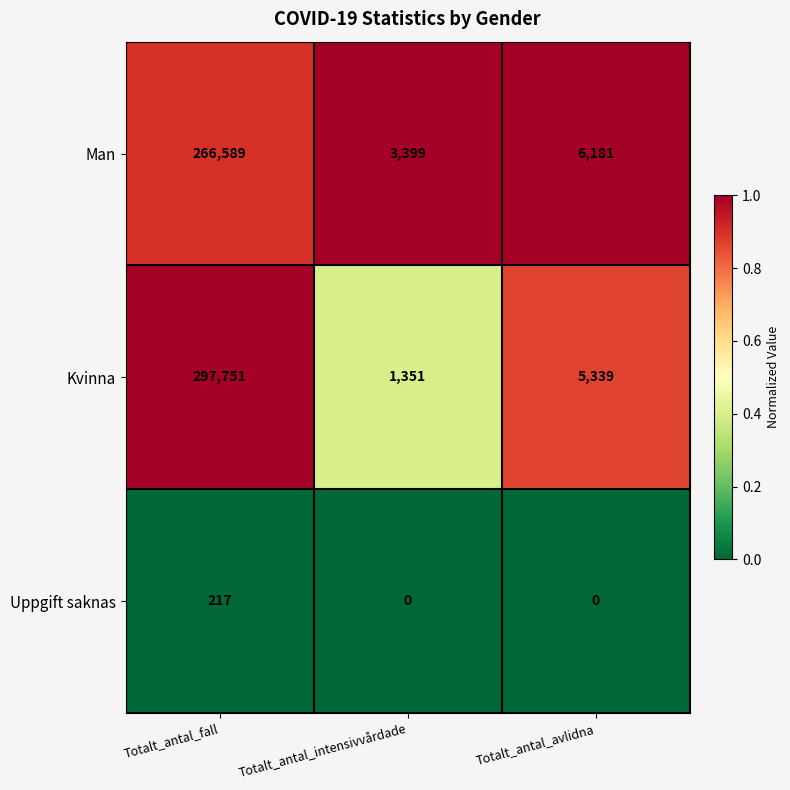

Reading left to right, list all the values displayed in this chart.

Man: Totalt_antal_fall=266589	Totalt_antal_intensivvårdade=3399	Totalt_antal_avlidna=6181
Kvinna: Totalt_antal_fall=297751	Totalt_antal_intensivvårdade=1351	Totalt_antal_avlidna=5339
Uppgift saknas: Totalt_antal_fall=217	Totalt_antal_intensivvårdade=0	Totalt_antal_avlidna=0